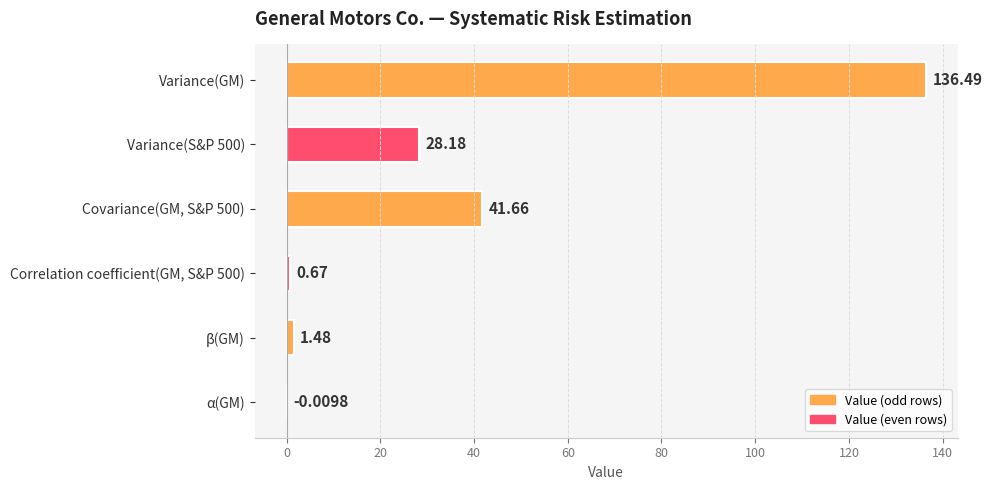

Which category has the highest value across all series?

Variance(GM)